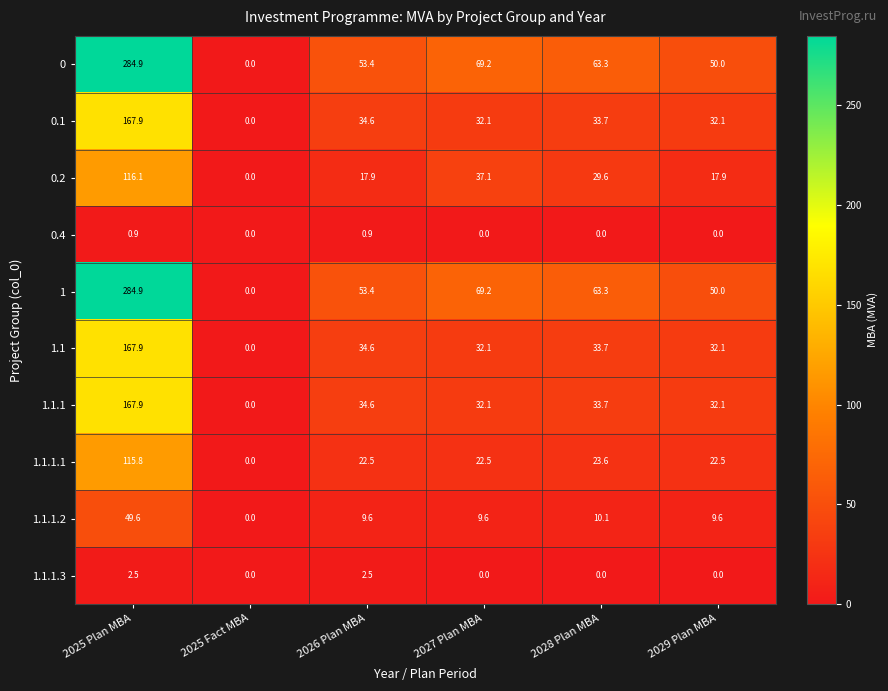

How many data points does each series have?

6